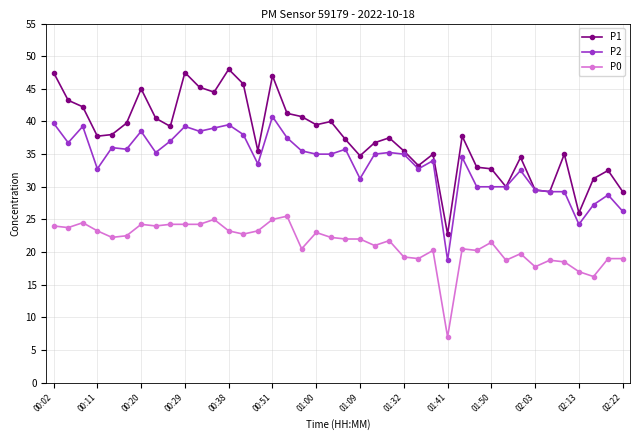

True or false: P0 has more than 2 interior local peaks.

True